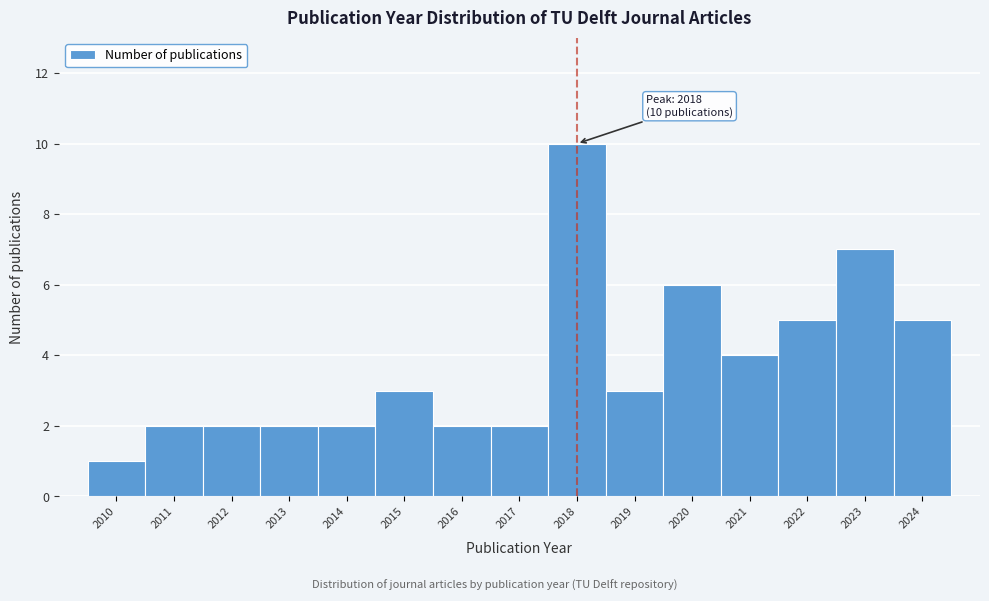

Reading left to right, extract all data points from this chart.

2010=1	2011=2	2012=2	2013=2	2014=2	2015=3	2016=2	2017=2	2018=10	2019=3	2020=6	2021=4	2022=5	2023=7	2024=5